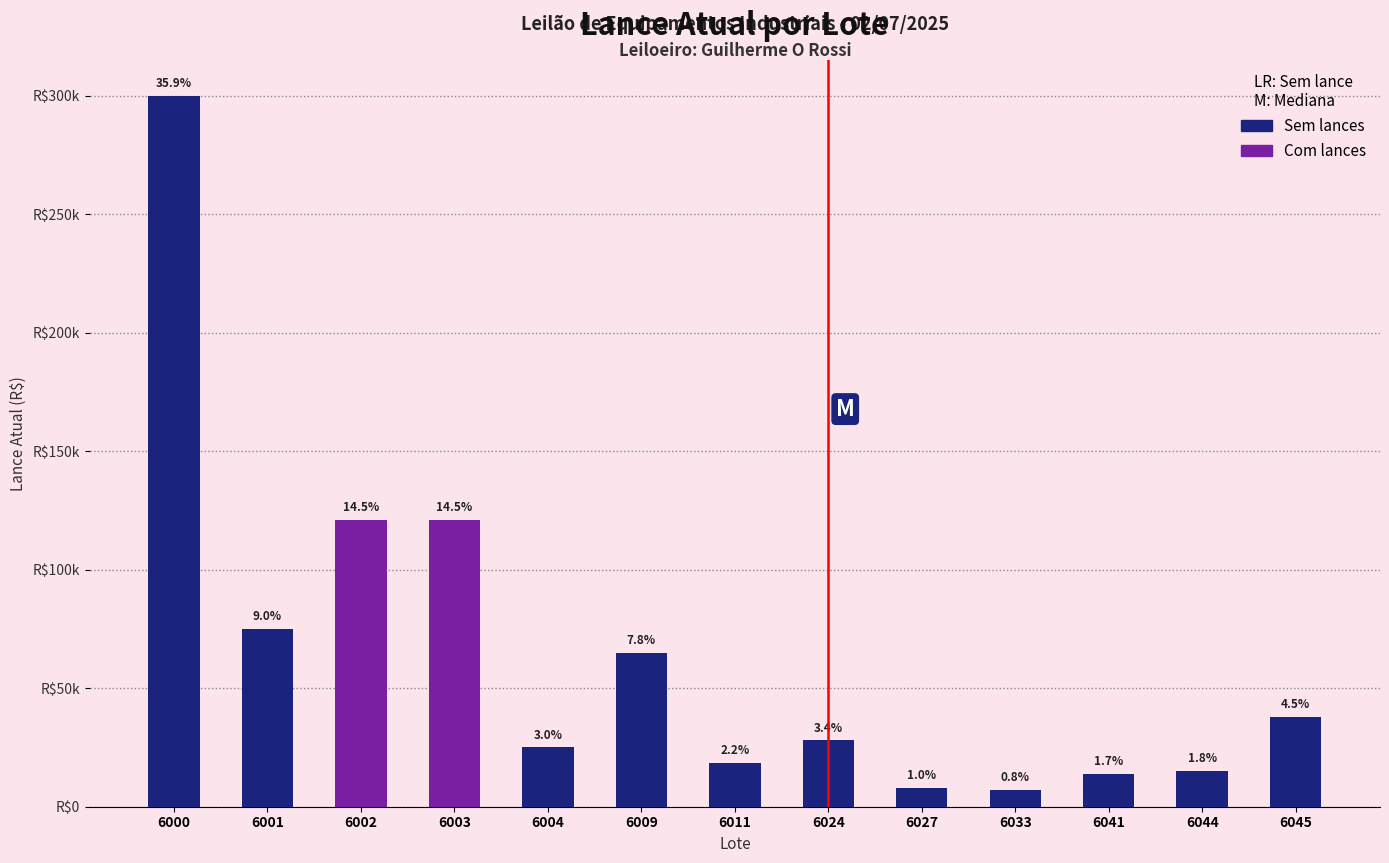

The value at 6001 is 18445. True or false?

False